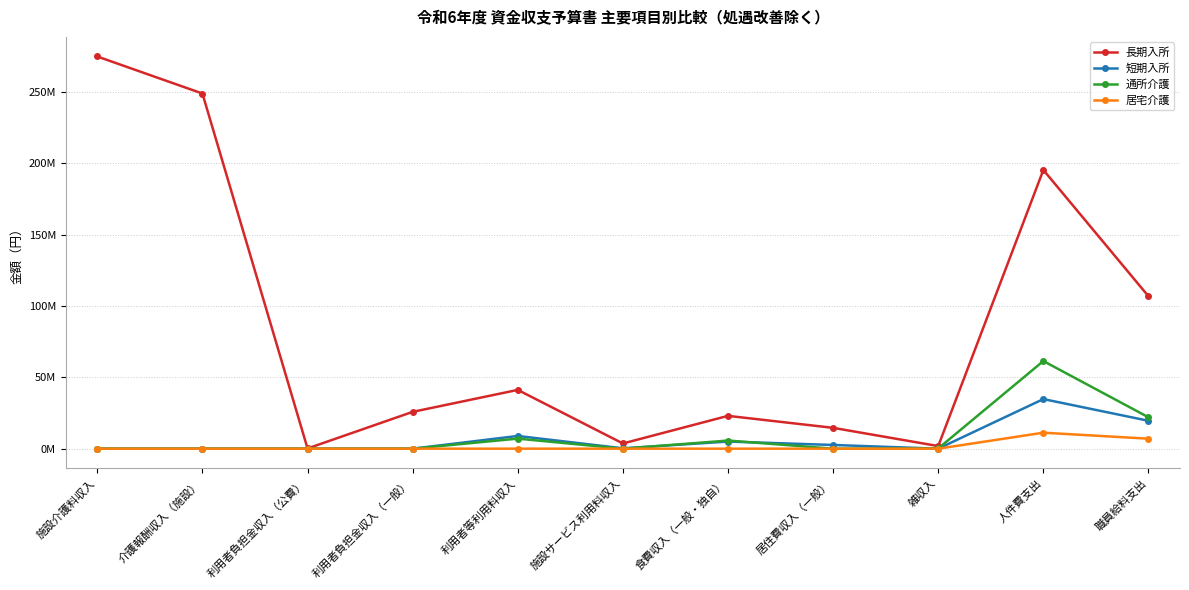

What position from the right is 施設介護料収入?

11